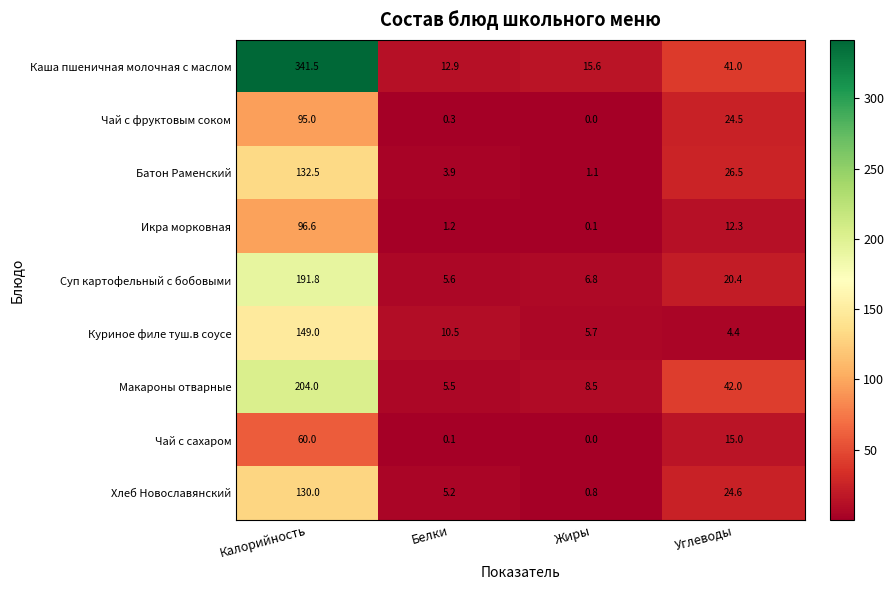

What is the average value of the Чай с сахаром series?

18.8